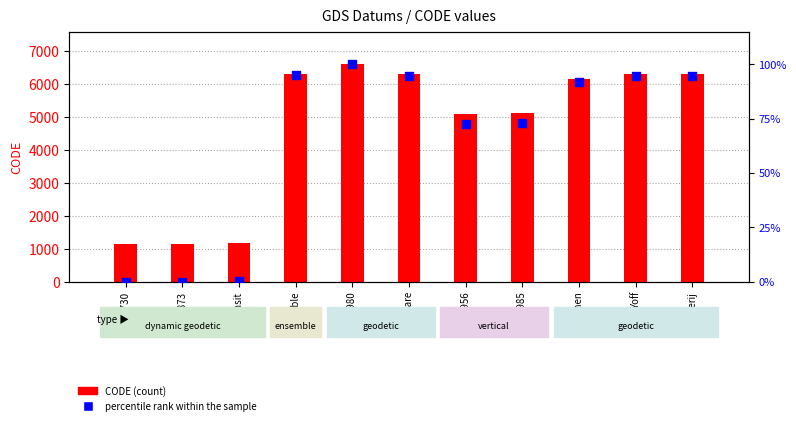

Which series has the widest spread of Y values?

CODE